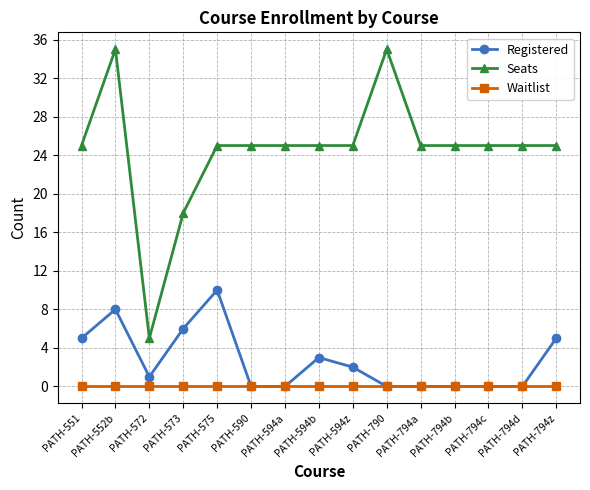

Does the chart display data point markers on the line(s)?

Yes